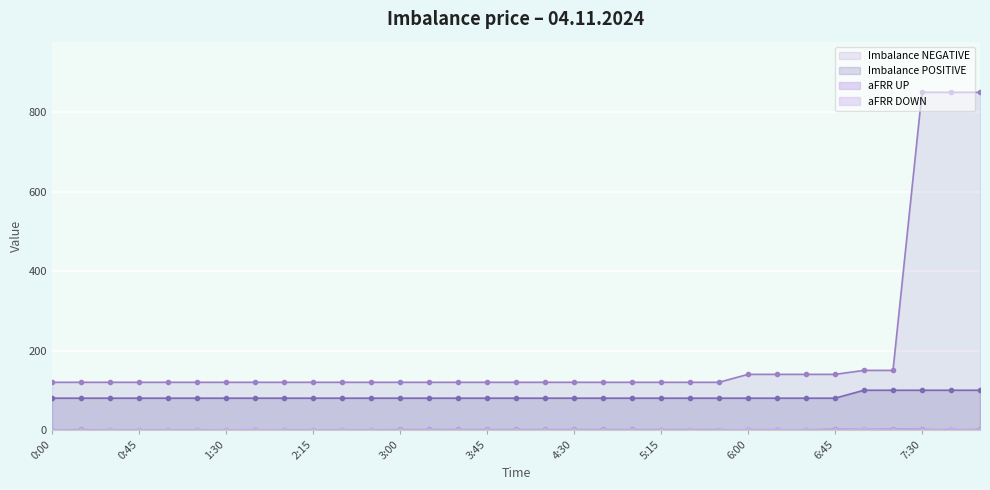

How many data points in aFRR UP are less than 1?

15